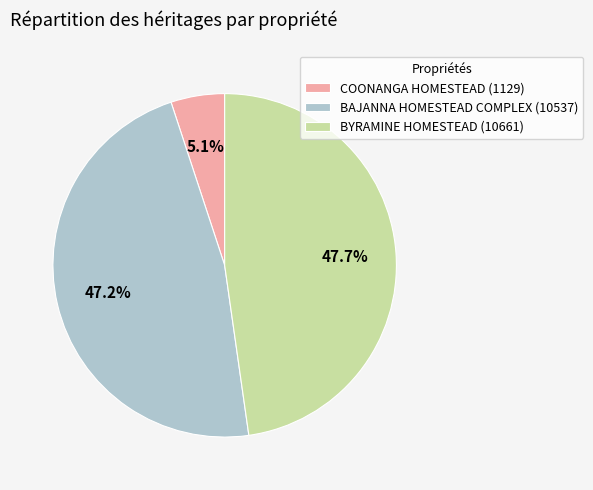

True or false: BAJANNA HOMESTEAD COMPLEX accounts for 47% of the total.

True